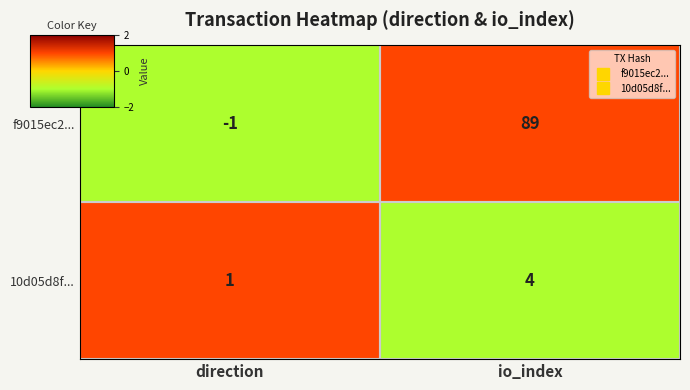

Which series has the largest range (max minus min)?

f9015ec2...